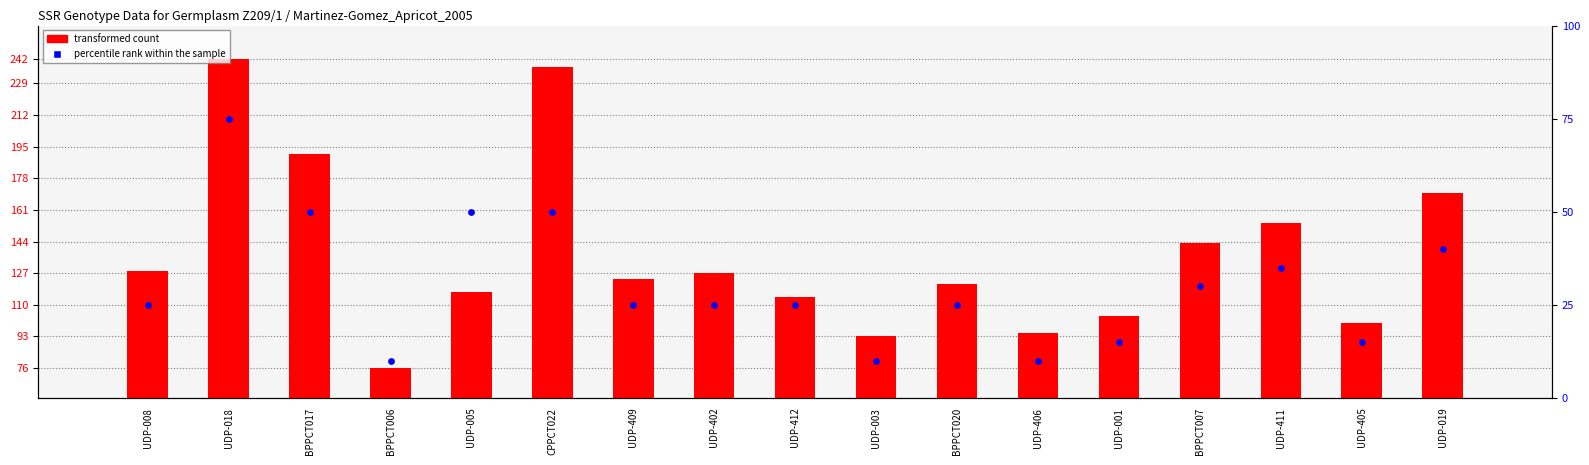

At which category is the sum across all series the highest?

UDP-018